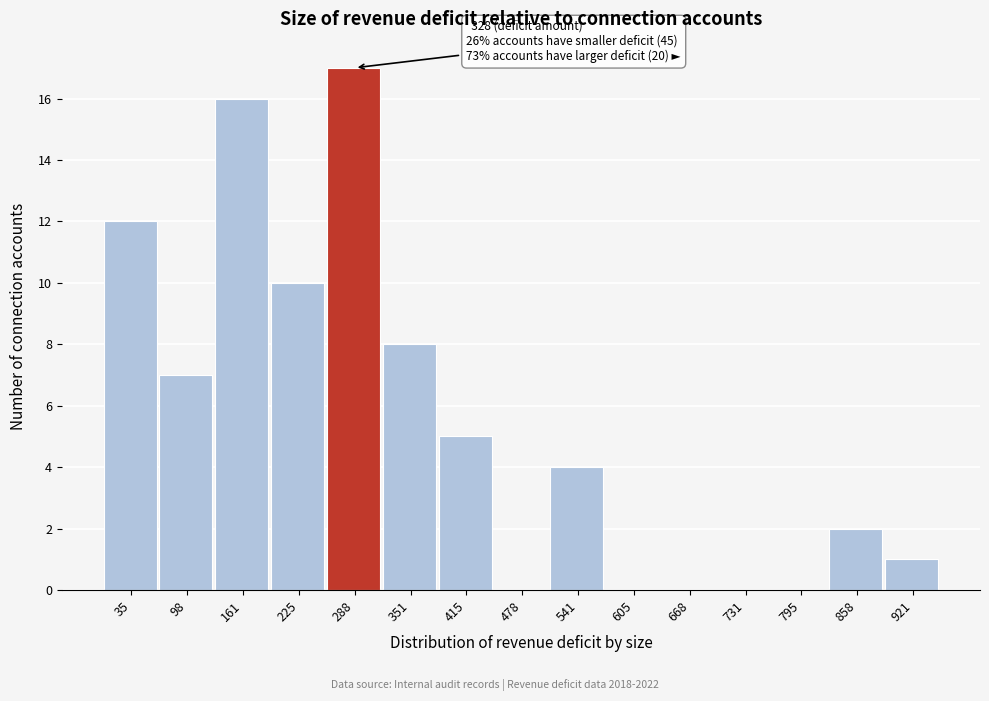

Reading left to right, transcribe all the data shown in this chart.

35=12	98=7	161=16	225=10	288=17	351=8	415=5	478=0	541=4	605=0	668=0	731=0	795=0	858=2	921=1